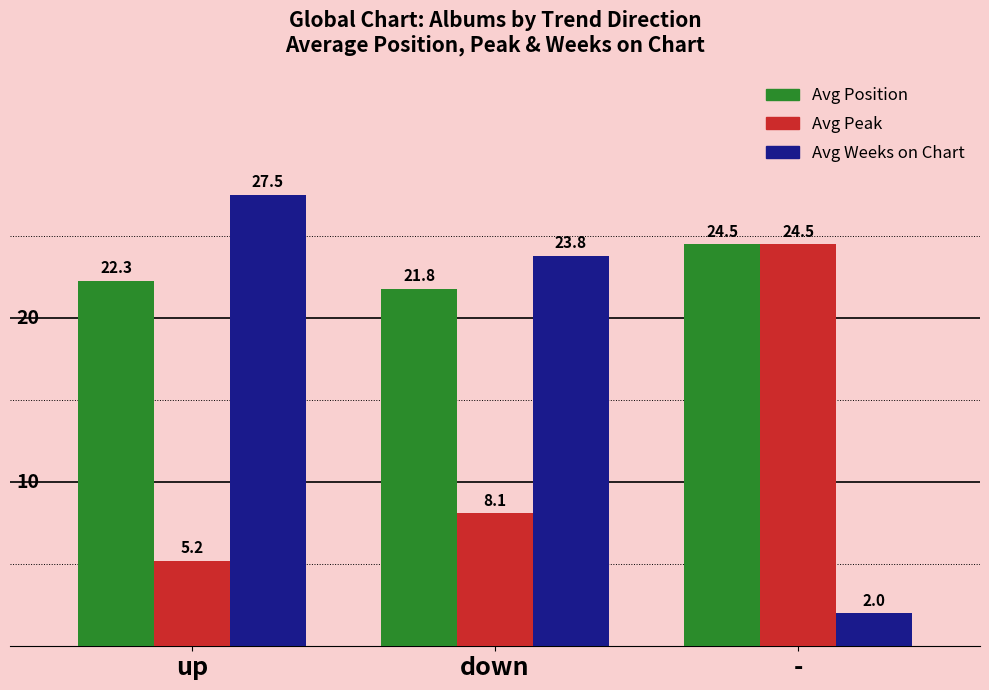

What is the sum of all Avg Position values?

68.6